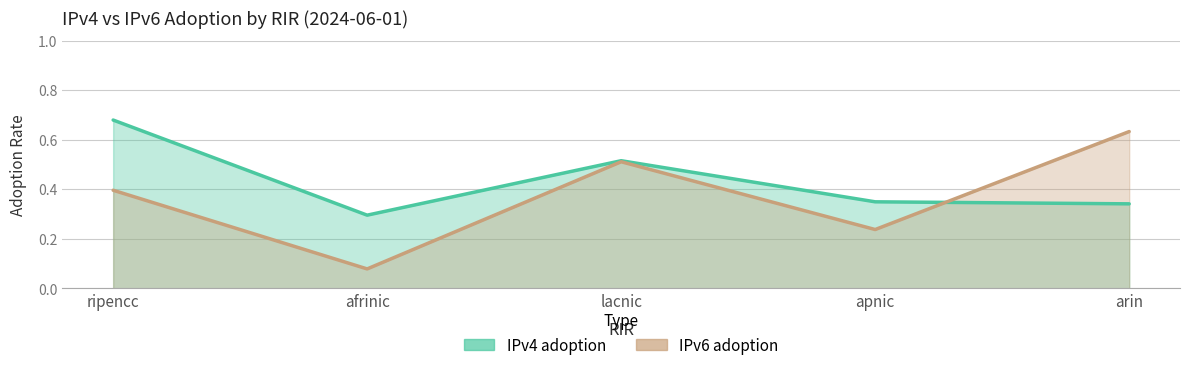

Reading left to right, transcribe all the data shown in this chart.

IPv4 adoption: 0.7	0.3	0.5	0.3	0.3
IPv6 adoption: 0.4	0.1	0.5	0.2	0.6